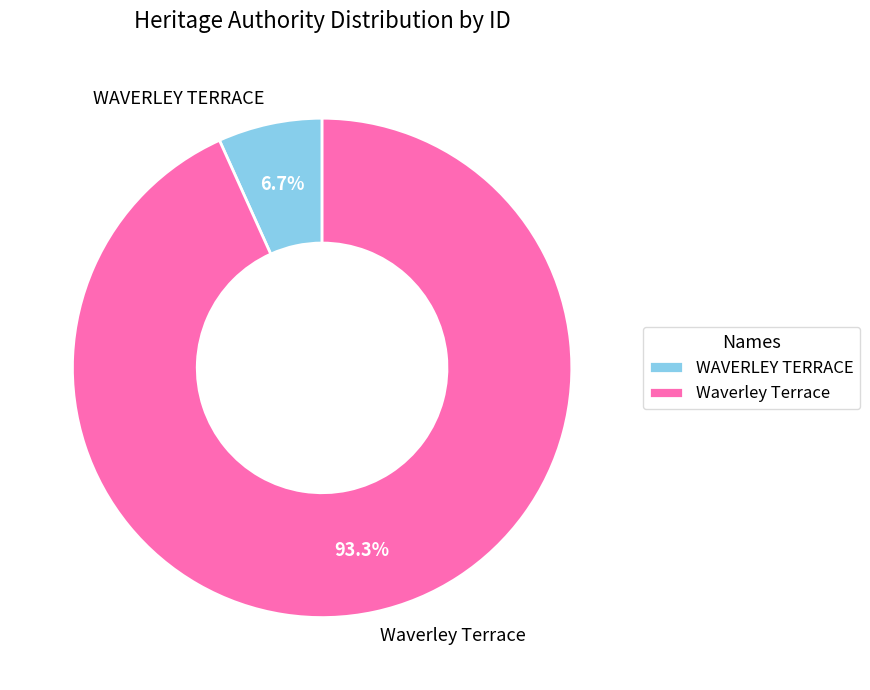

How many segments does this pie chart have?

2